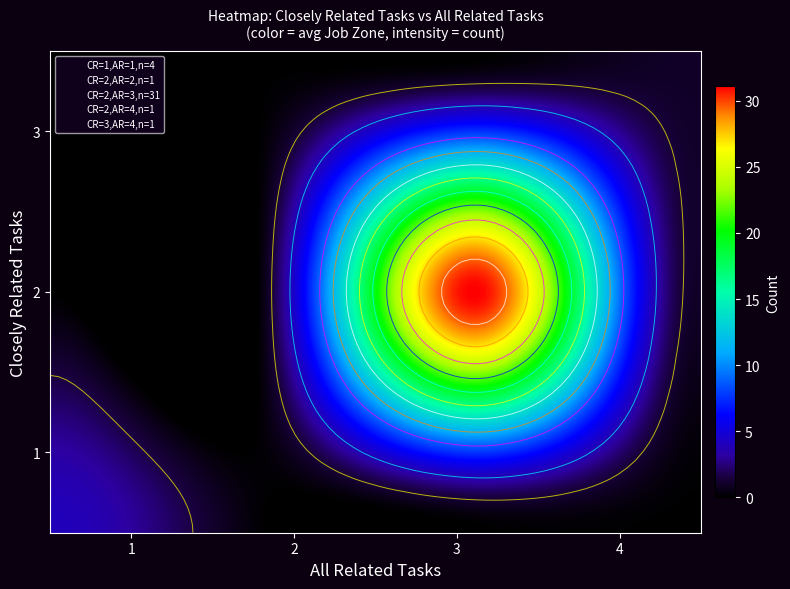

What is the minimum value shown in the chart?

1.0